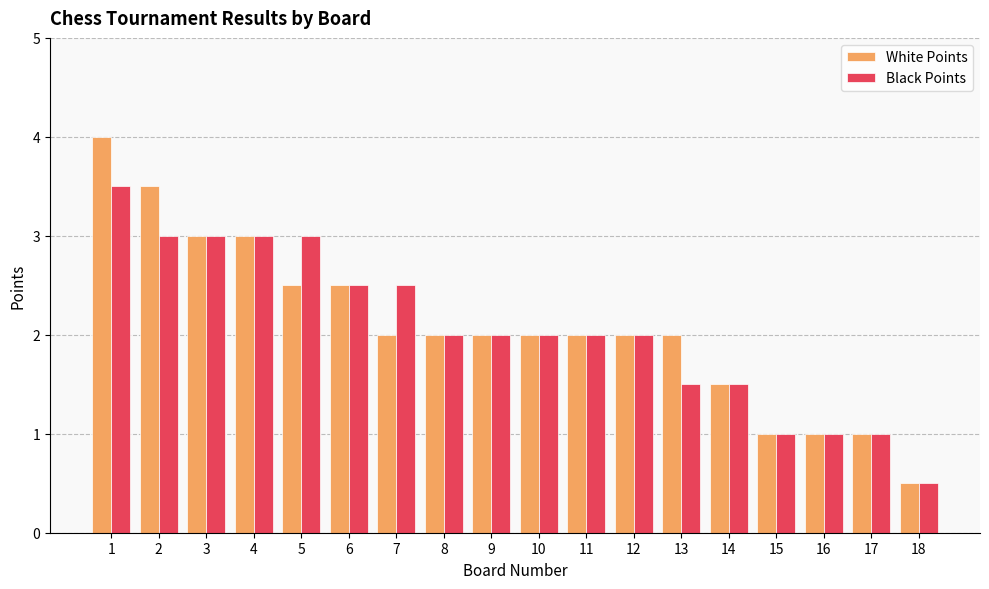

Which series has the largest range (max minus min)?

White Points